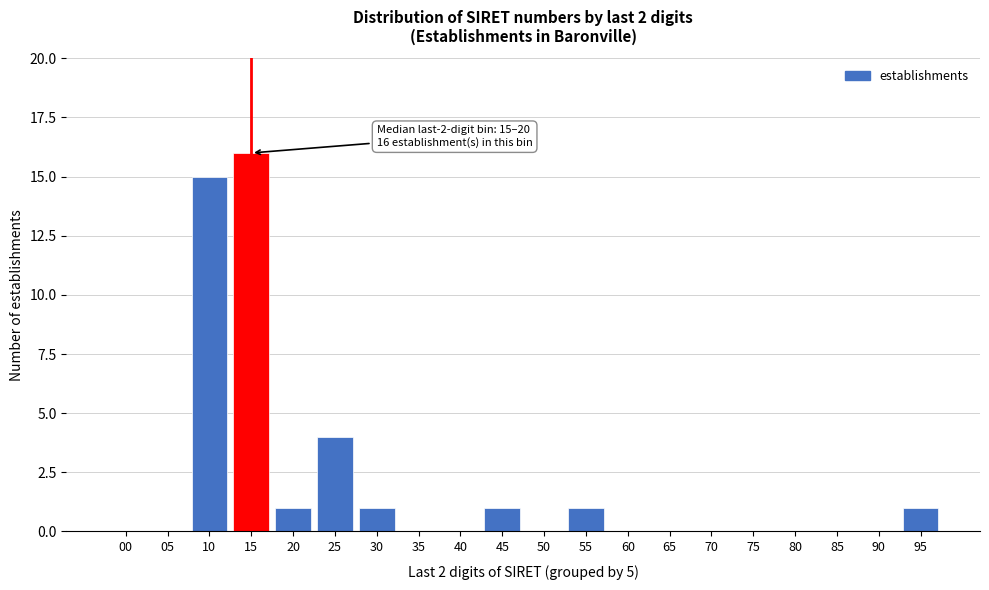

Reading left to right, extract all data points from this chart.

00=0	05=0	10=15	15=16	20=1	25=4	30=1	35=0	40=0	45=1	50=0	55=1	60=0	65=0	70=0	75=0	80=0	85=0	90=0	95=1